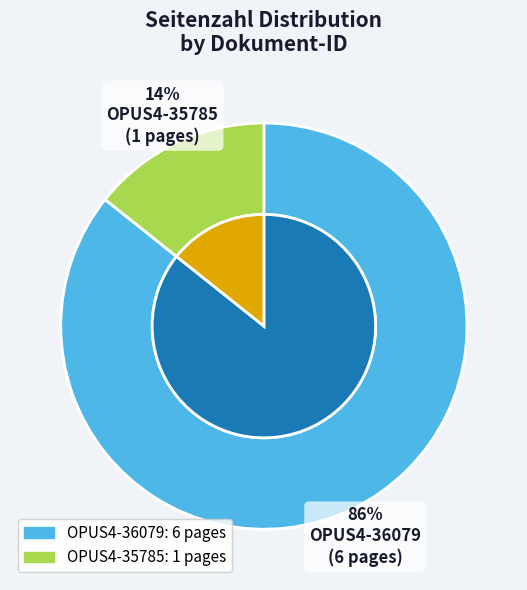

How much of the chart is everything except OPUS4-35785?

85.7%